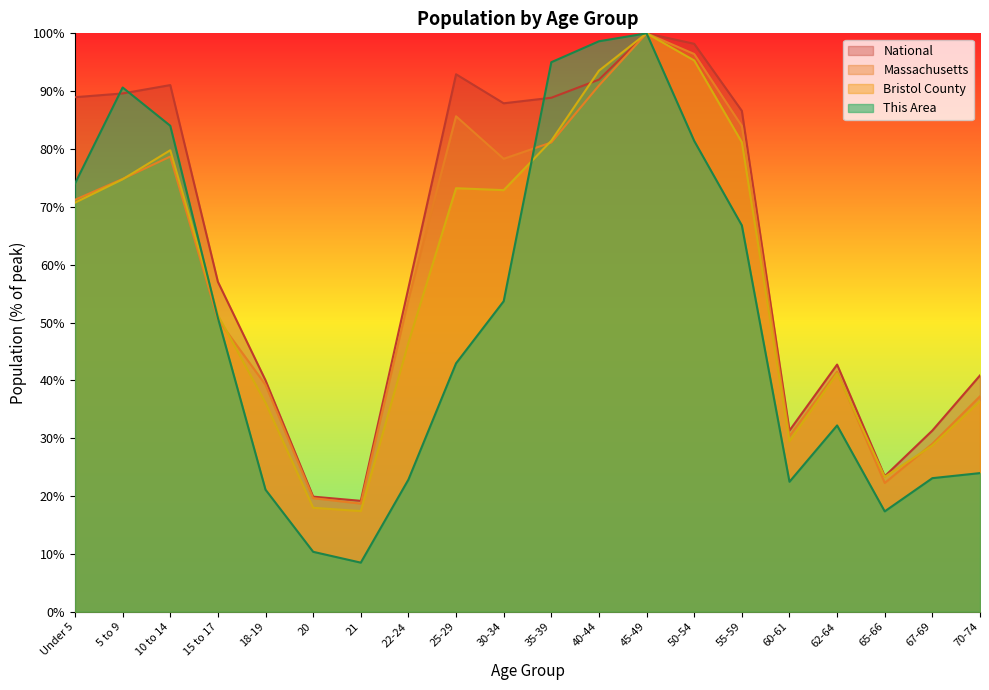

What are all the series names shown in the legend?

National, Massachusetts, Bristol County, This Area